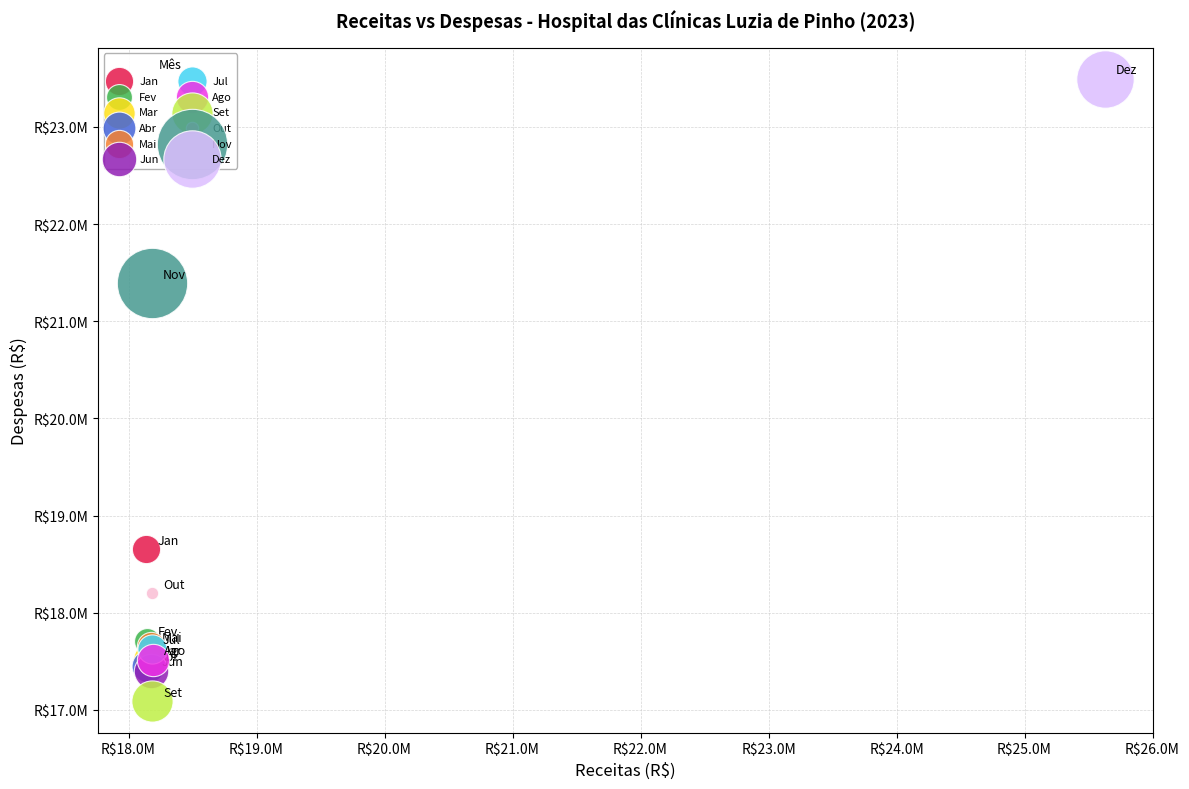

Which series reaches the maximum Y coordinate?

Dez